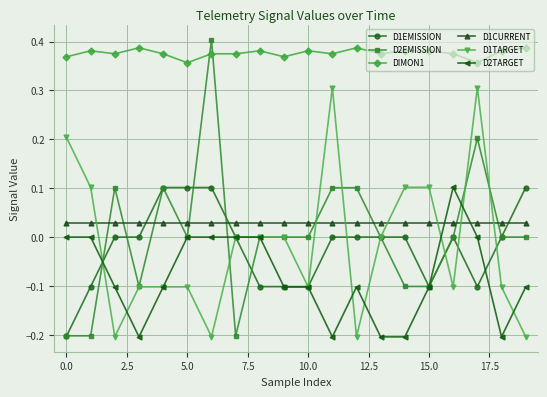

Which series has the widest spread of values?

D2EMISSION